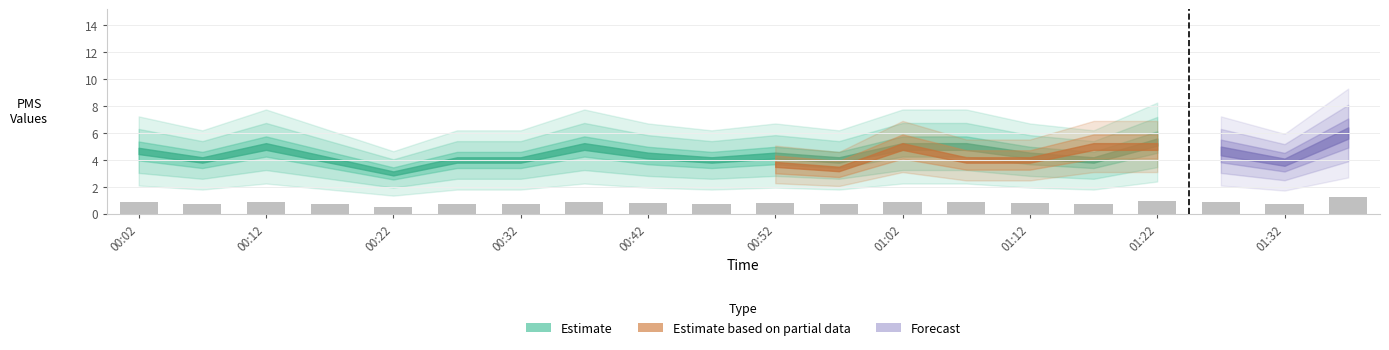

What is the difference between the second highest and minimum values?

0.4